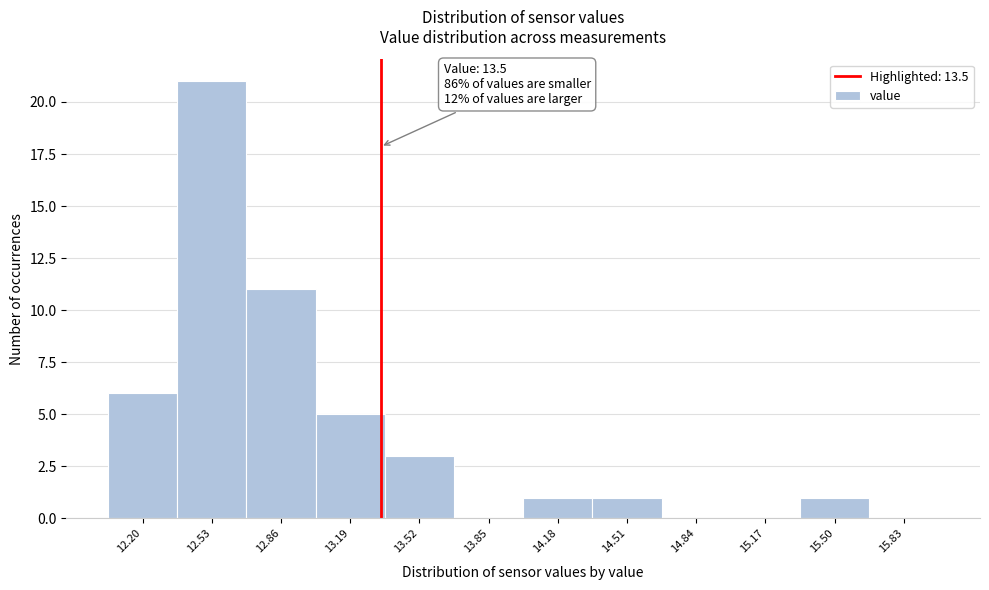

Reading left to right, extract all data points from this chart.

12.20=6	12.53=21	12.86=11	13.19=5	13.52=3	13.85=0	14.18=1	14.51=1	14.84=0	15.17=0	15.50=1	15.83=0